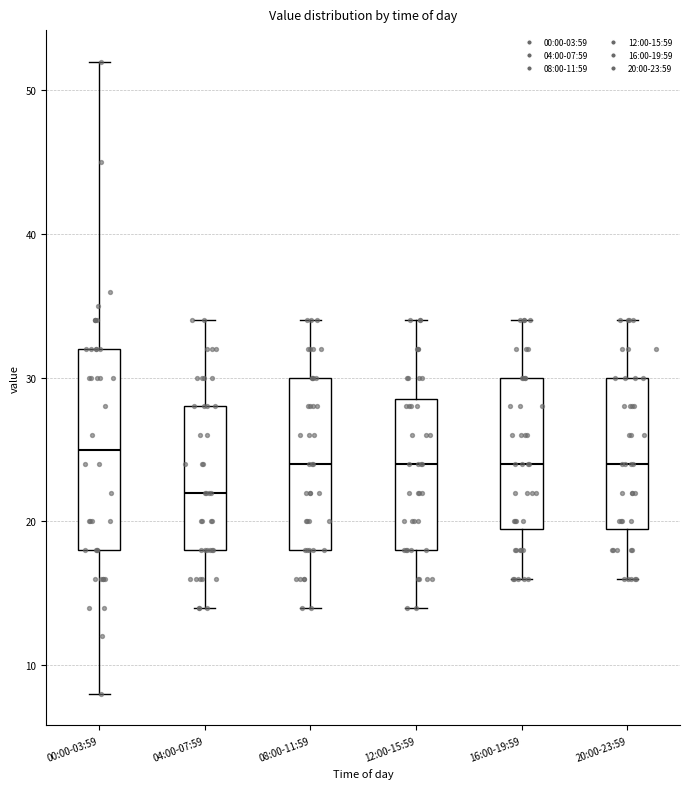

Where does the lower whisker of the box for 16:00-19:59 end on the y-axis? The values are not printed on the chart, so give them approximately, as read against the axis.

16